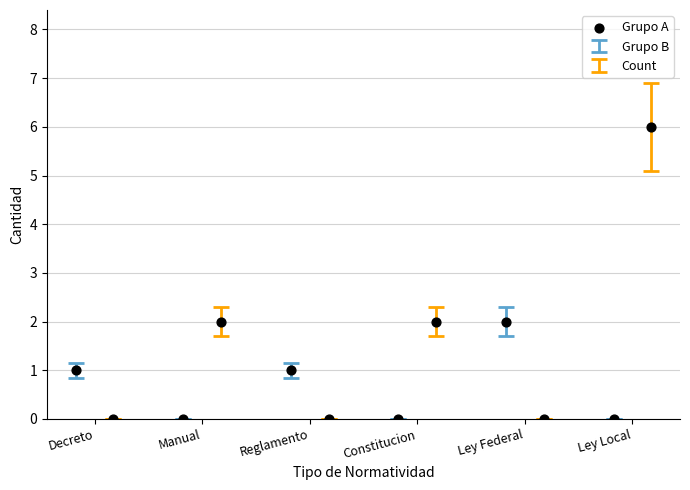

Between Decreto and Constitucion, which is larger?

Constitucion